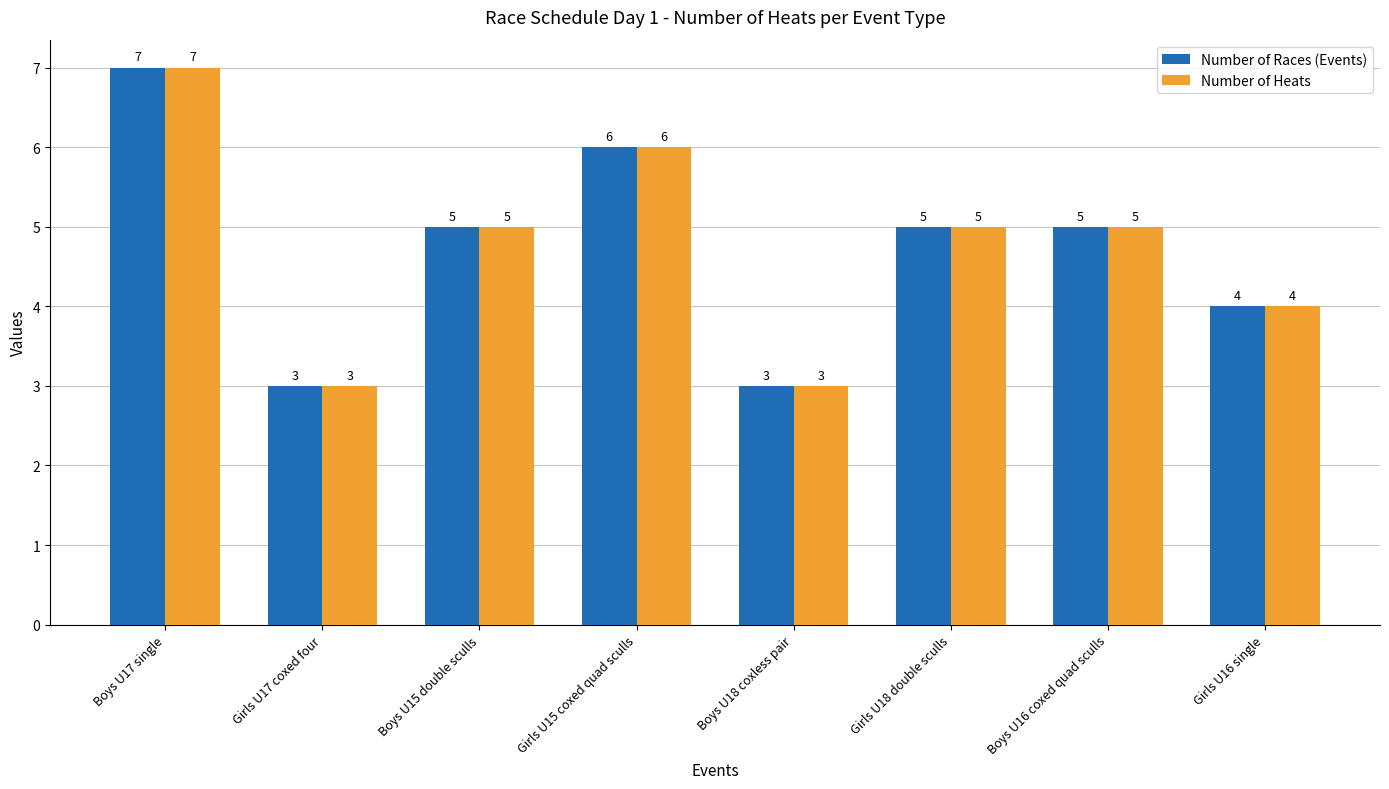

The Number of Heats series shows 9 at Boys U16 coxed quad sculls. True or false?

False